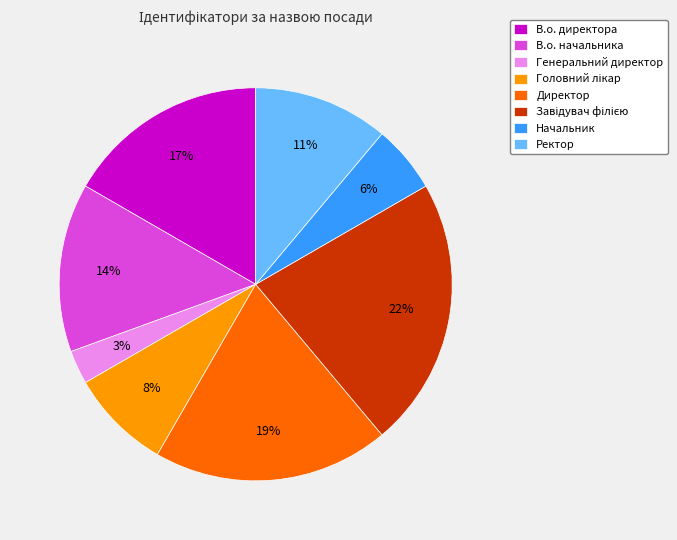

To the nearest percent, what is the difference between the largest and smallest slice percentages?

19%